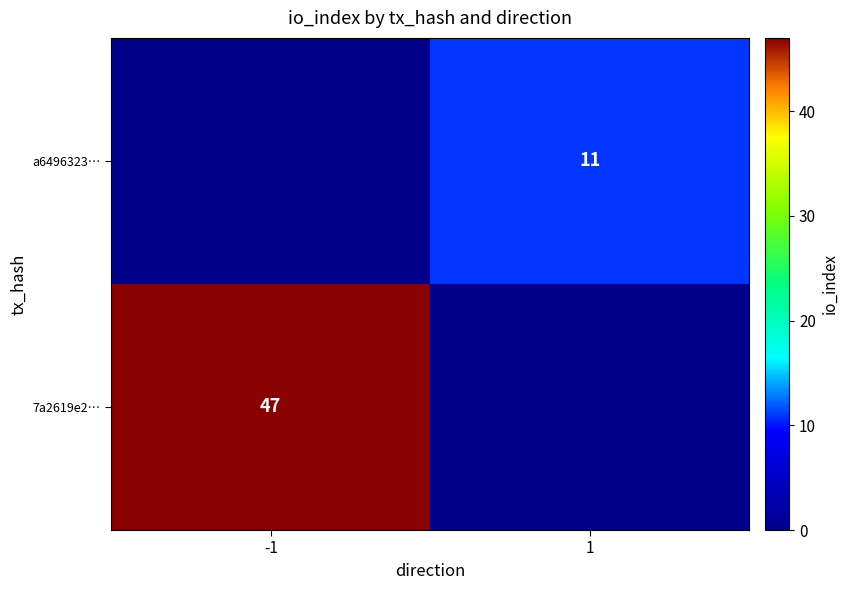

Is it true that a6496323… equals 11 at 1?

True